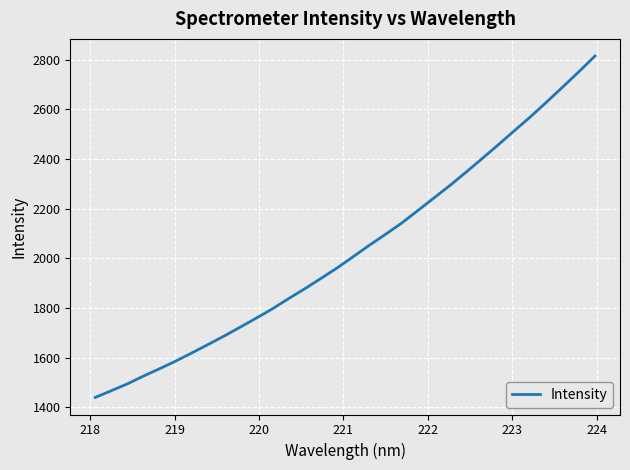

True or false: there are more than 2 points higher than both neighbors.

False